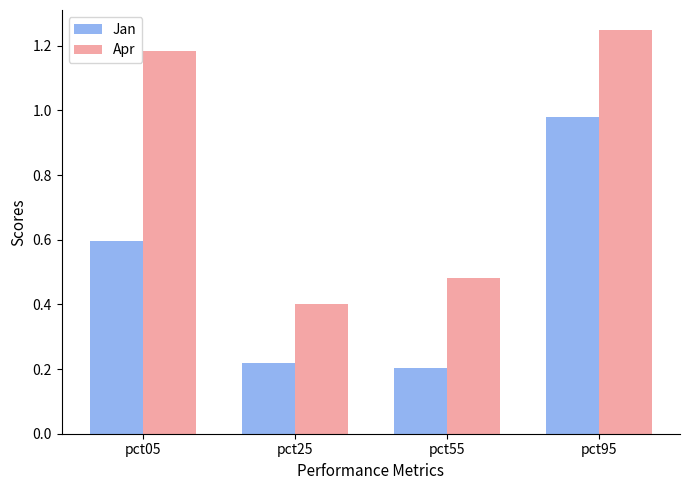

What are all the series names shown in the legend?

Jan, Apr